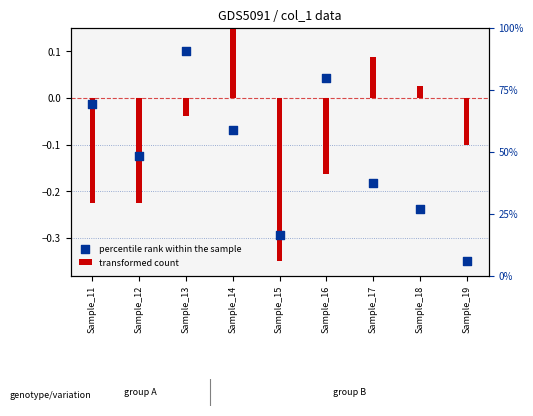

At which category is the sum across all series the highest?

Sample_14